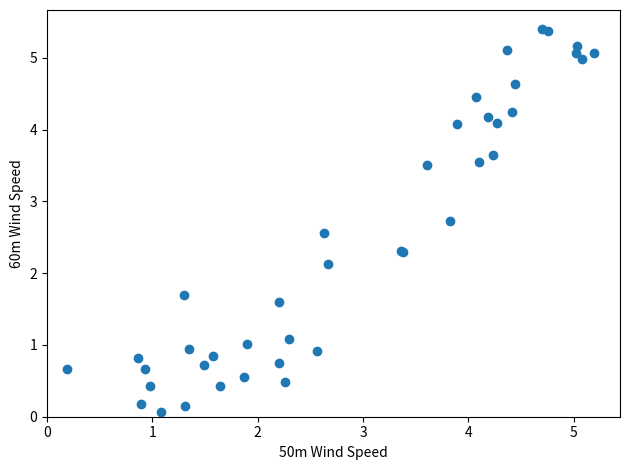

What Y value in the scatter plot is closest to 2?

2.1